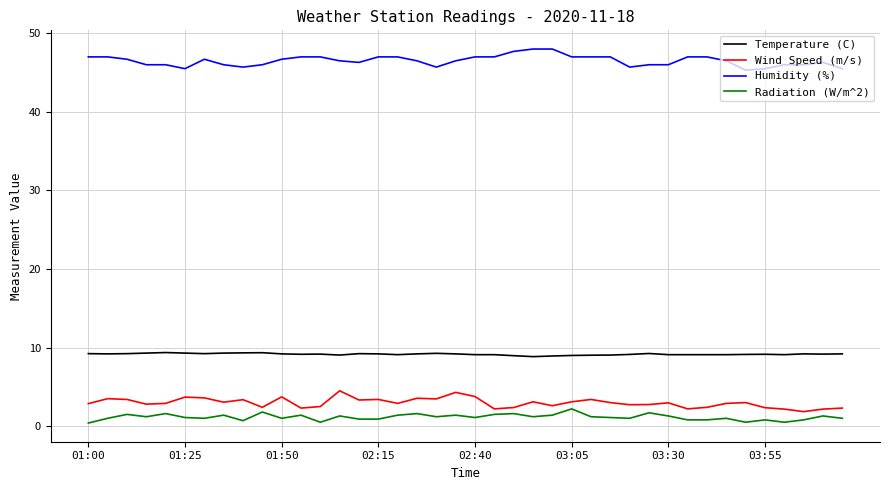

What is the difference between the maximum and minimum values in the Humidity (%) series?

2.7